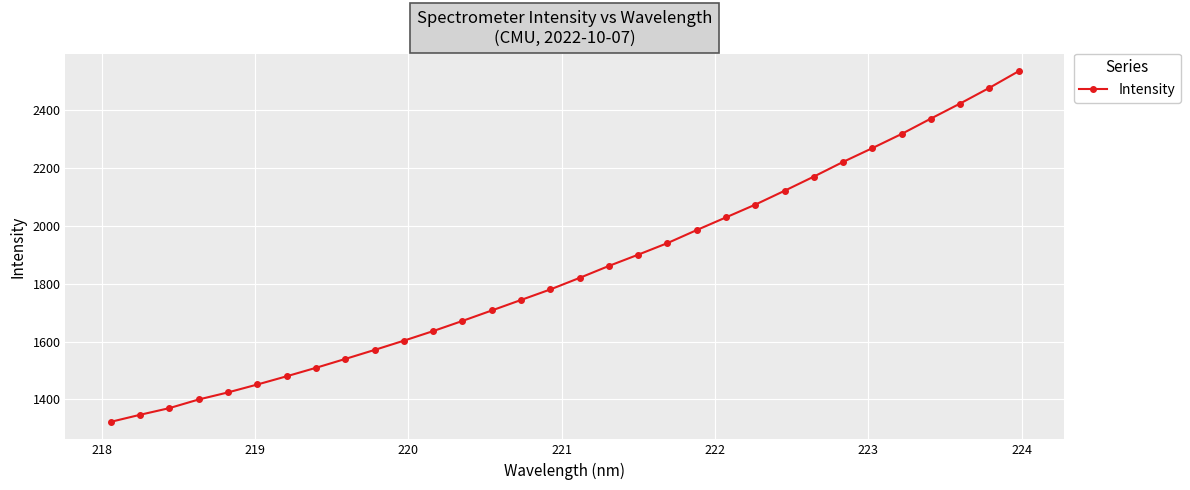

What is the minimum value shown in the chart?

1322.4